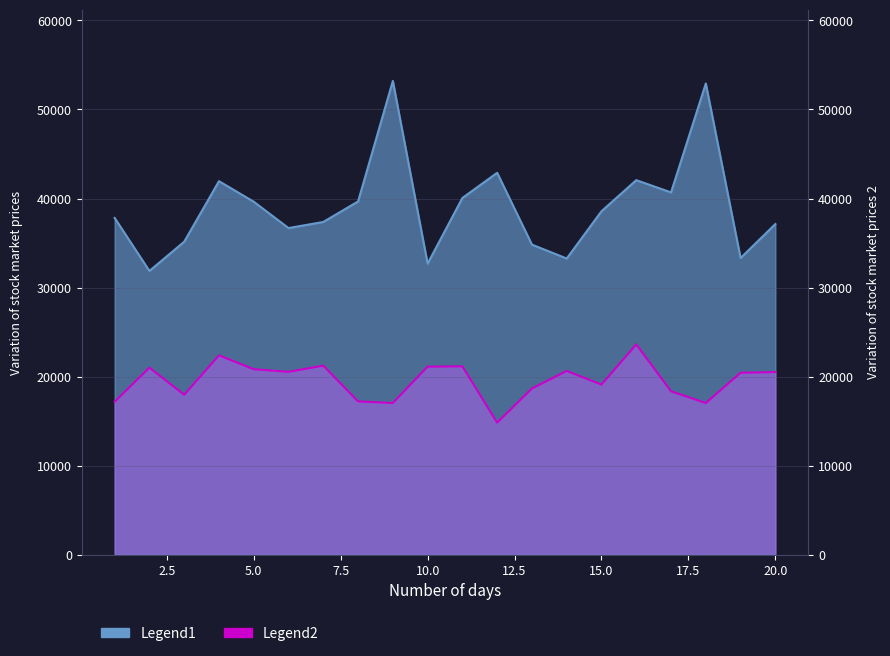

Between 4 and 3, which is larger?

4